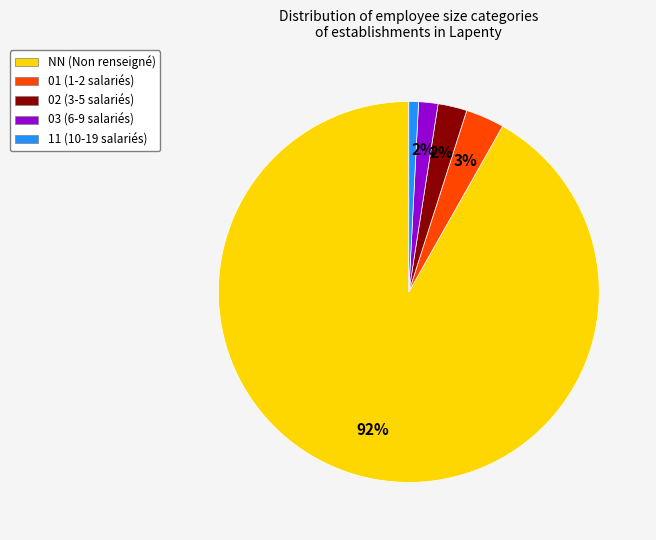

To the nearest percent, what is the difference between the largest and smallest slice percentages?

91%